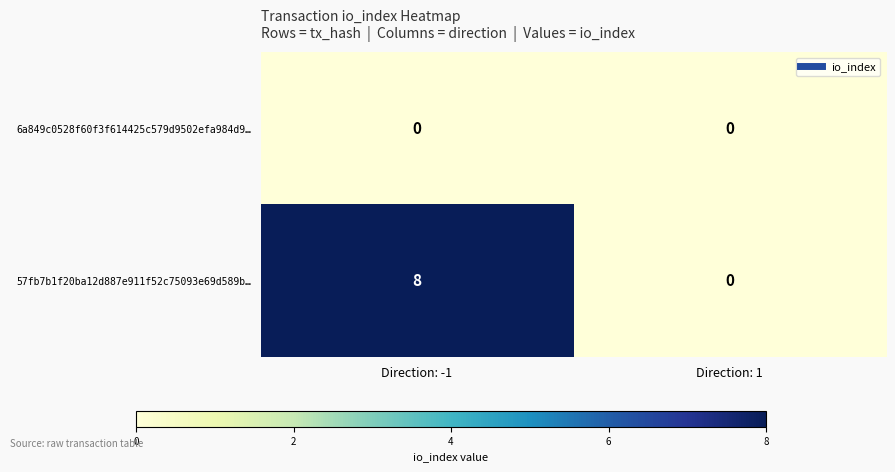

Reading left to right, what are all the values shown in this chart?

6a849c0528f60f3f614425c579d9502efa984d9…: Direction: -1=0	Direction: 1=0
57fb7b1f20ba12d887e911f52c75093e69d589b…: Direction: -1=8	Direction: 1=0